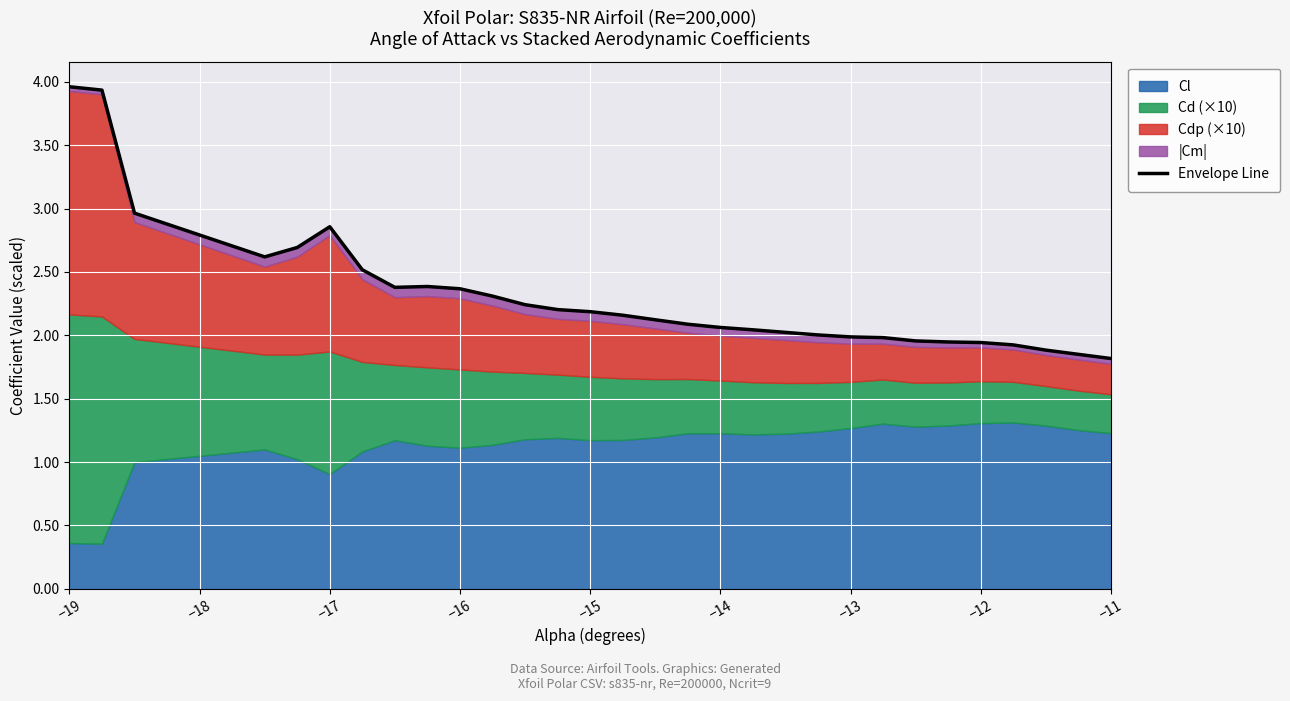

What is the sum of all values?

69.4